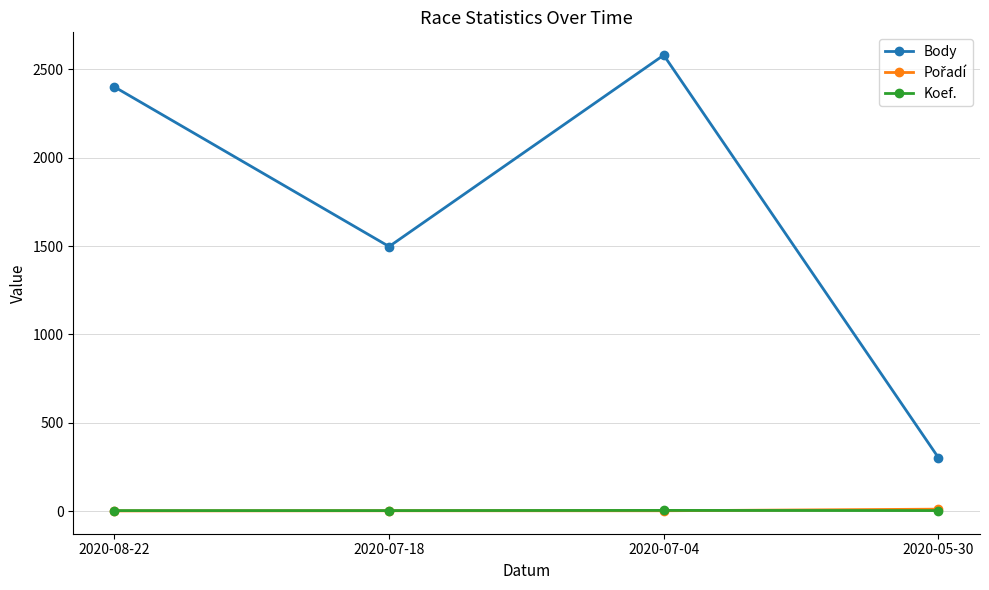

Which series changed the most between 2020-07-18 and 2020-05-30?

Body